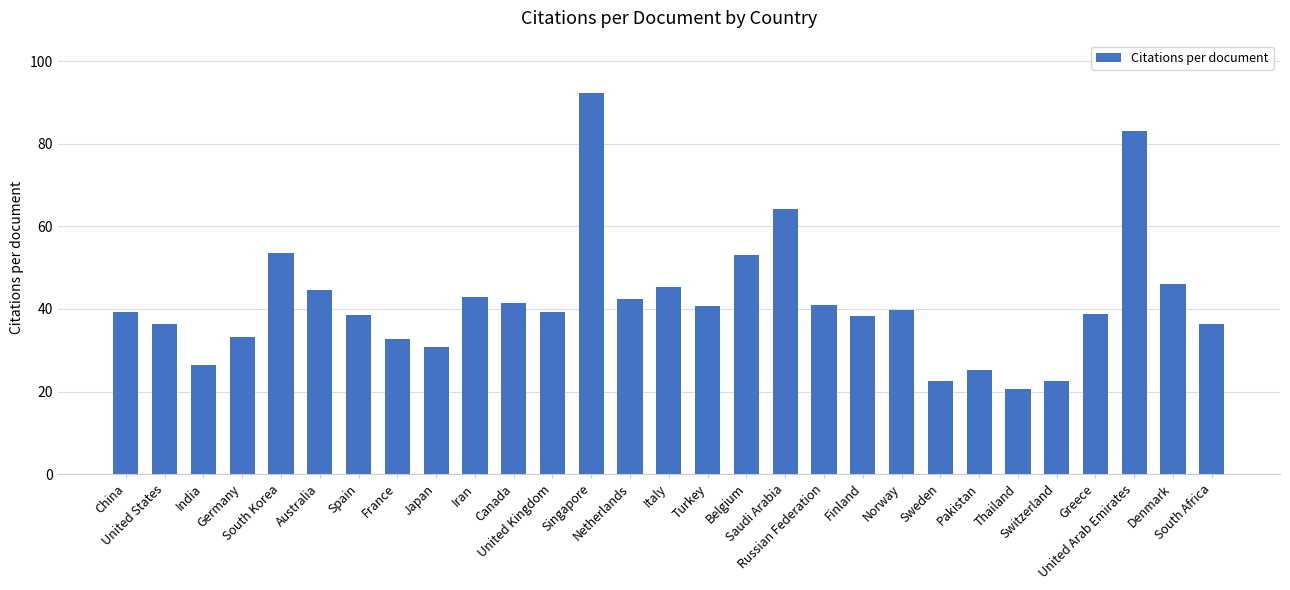

What is the average value?

41.8